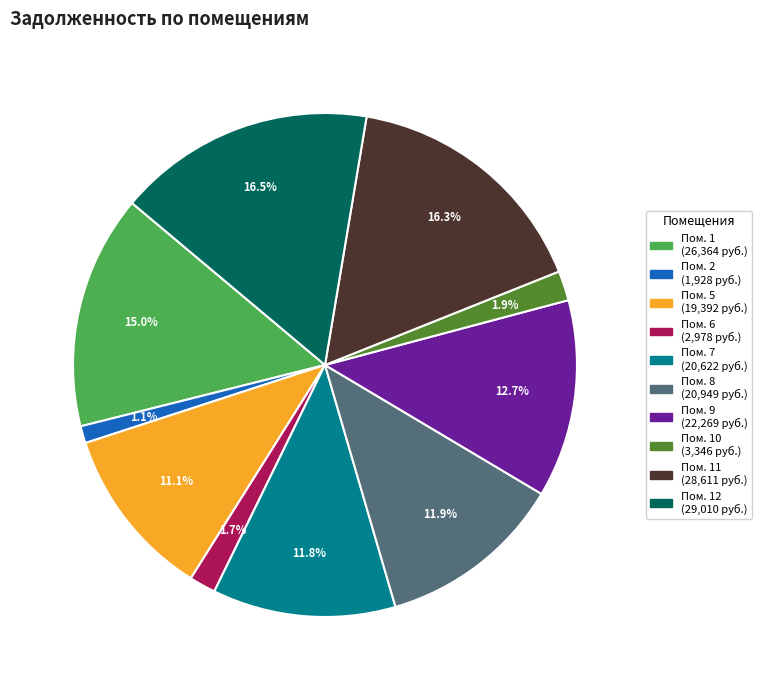

Is there any slice that represents more than half of the pie?

No